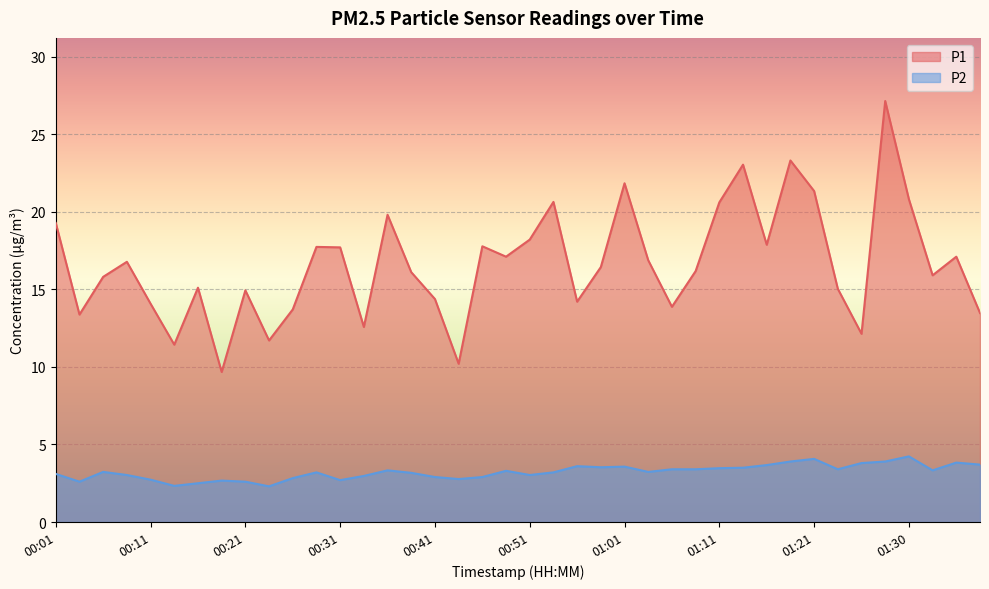

Where is P2 nearest to the value 3?

00:09